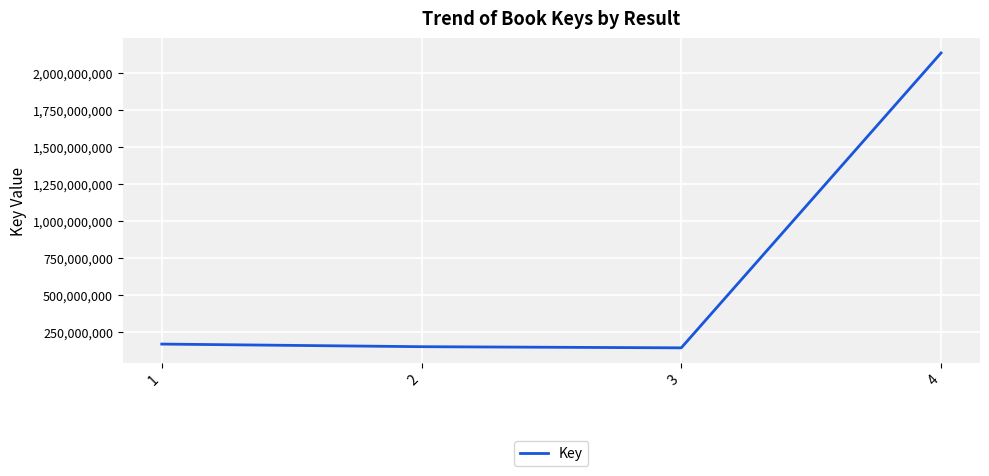

Is it true that the value at 4 is 2137641746?

True